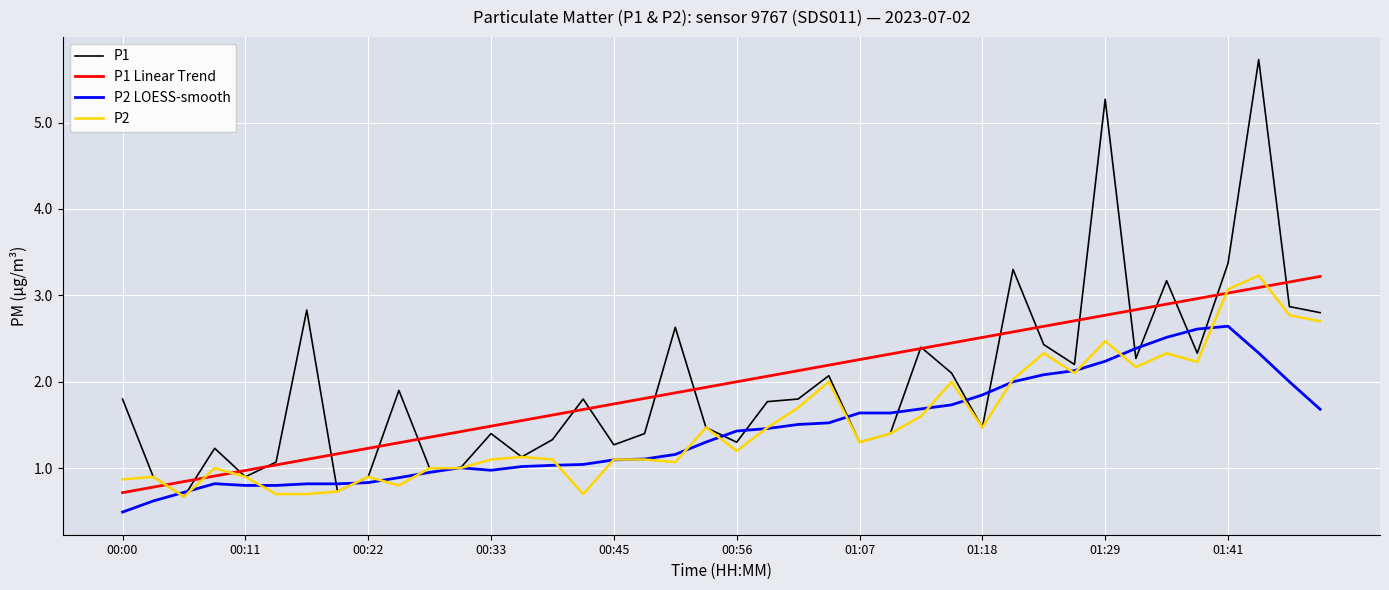

What is the smallest value displayed?

0.5